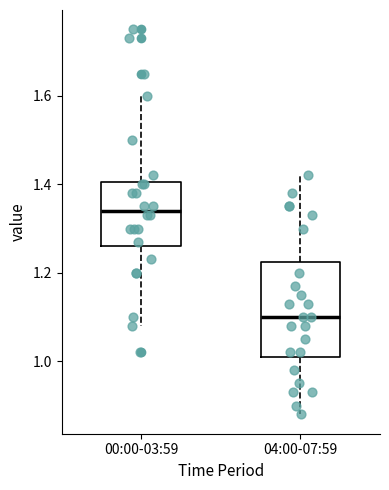

Reading left to right, read every box against the y-axis: the position of its median line, the range the box covers, and the ends of its whiskers. The values are not printed on the chart, so give them approximately, as read against the axis.

00:00-03:59: median 1.34, box 1.26 to 1.40, whiskers 1.08 to 1.60
04:00-07:59: median 1.10, box 1.02 to 1.22, whiskers 0.88 to 1.42